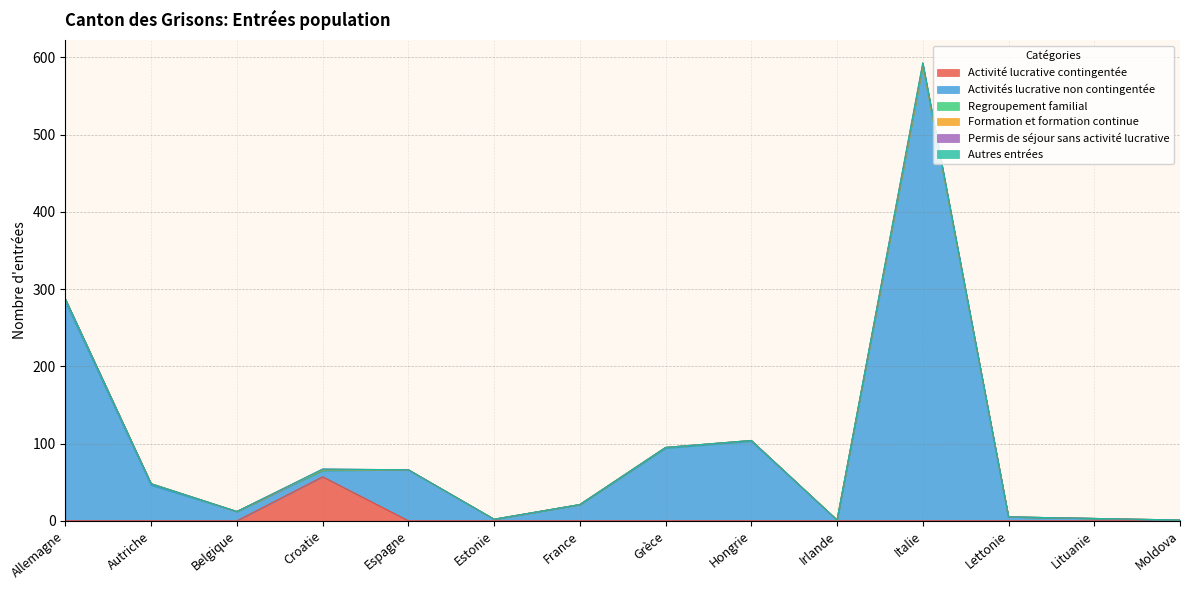

True or false: Autres entrées and Regroupement familial cross at least once.

False